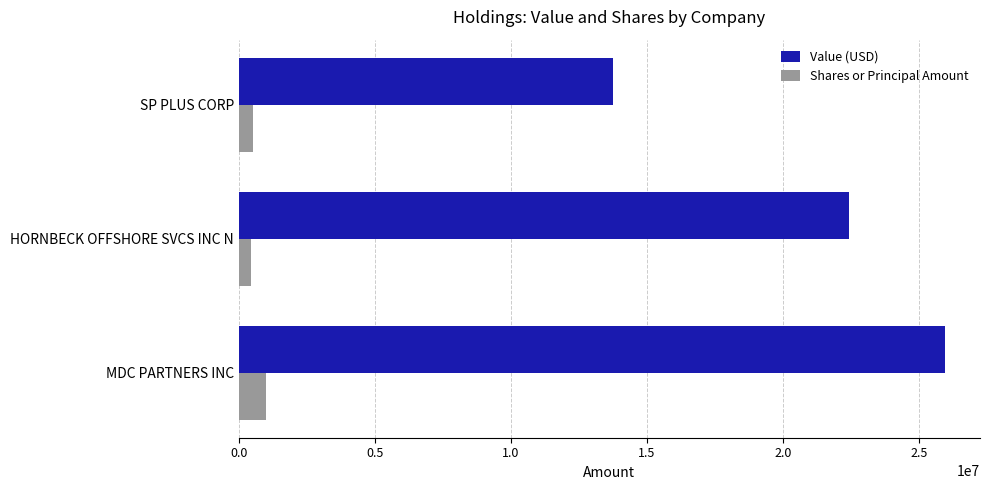

Which series has the widest spread of values?

Value (USD)